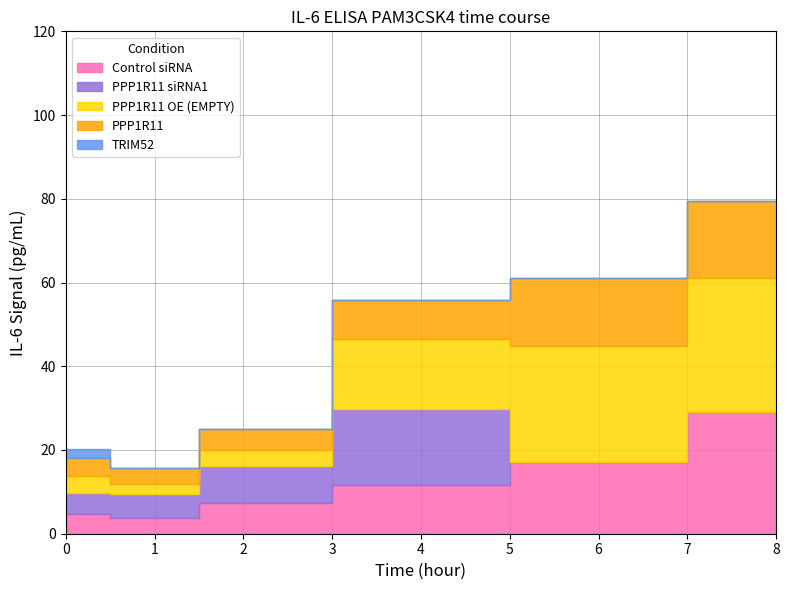

At which label is TRIM52 closest to 1?

1